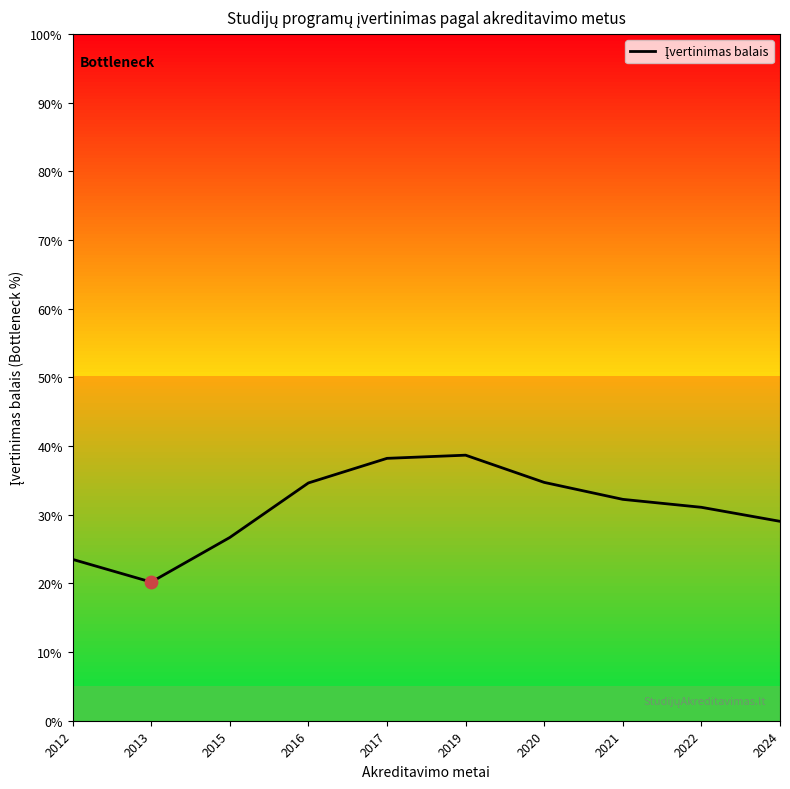

What is the change in value from 2013 to 2017?

+18.0